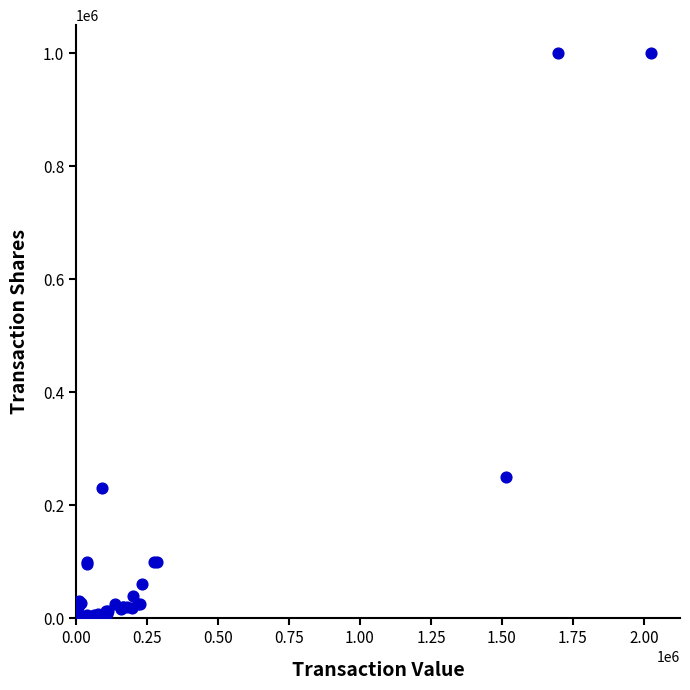

What Y value in the scatter plot is closest to 502500?

250000